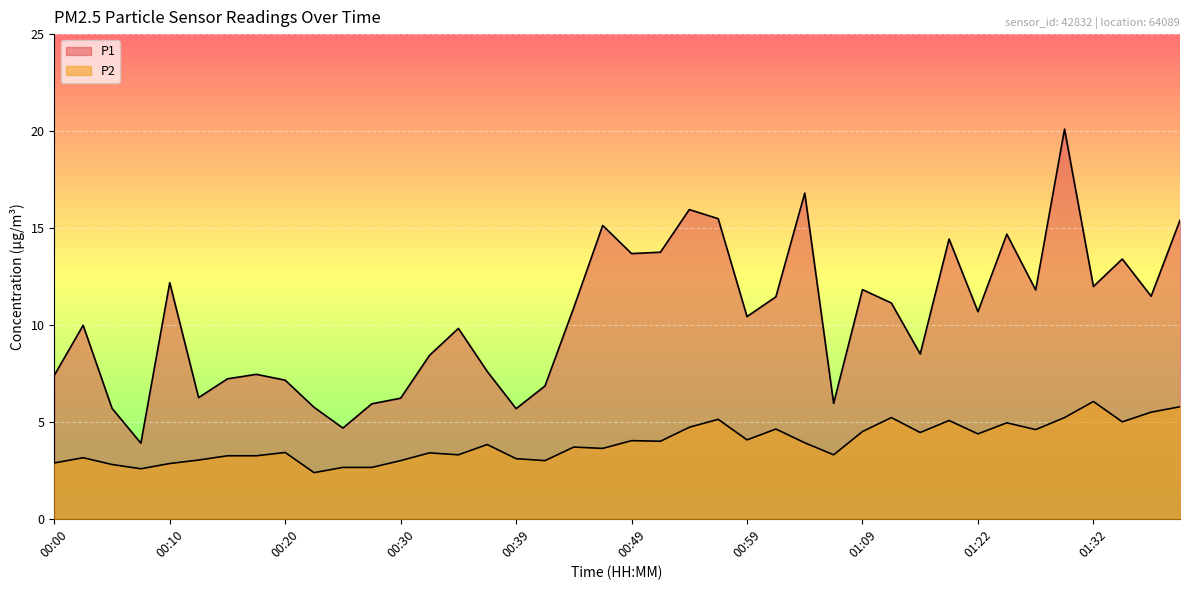

Where is the first local maximum for P2?

00:03